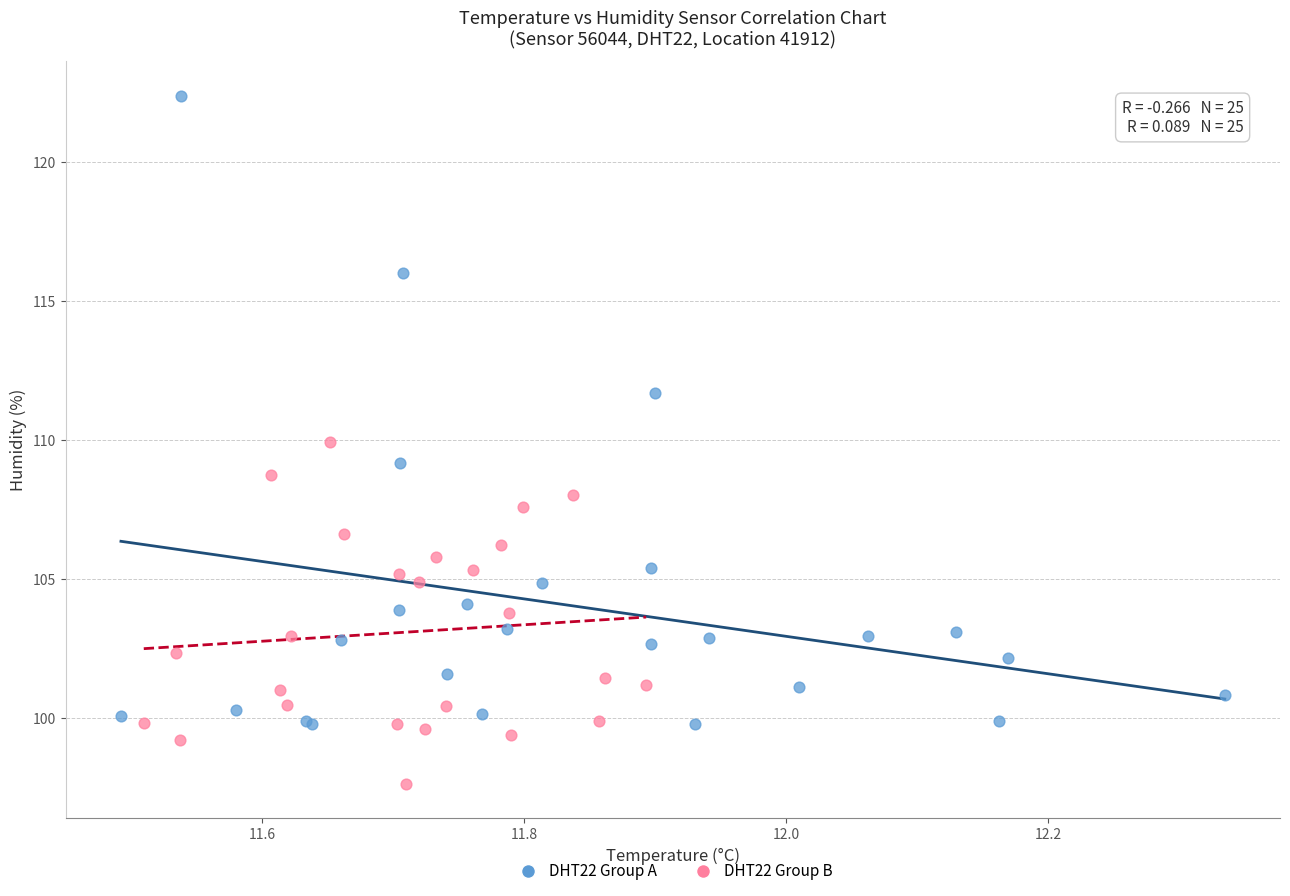

Which series has the widest spread of Y values?

DHT22 Group A